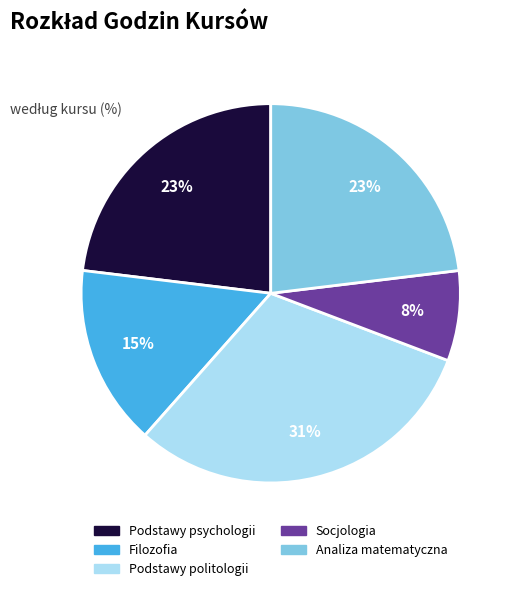

Which has a higher value, Podstawy psychologii or Podstawy politologii?

Podstawy politologii